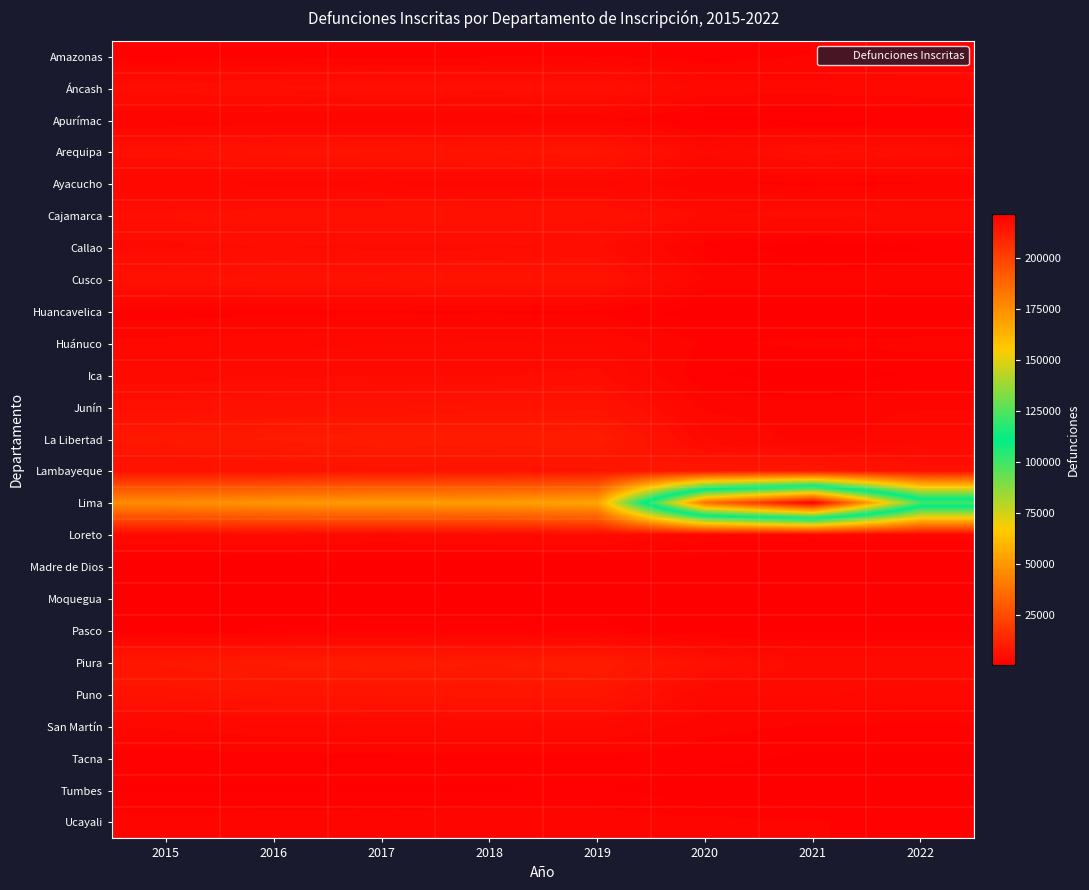

Rank the series by their maximum value, from lowest to highest.

Madre de Dios, Moquegua, Tumbes, Pasco, Tacna, Huancavelica, Amazonas, Apurímac, Ucayali, Ayacucho, San Martín, Huánuco, Loreto, Callao, Ica, Áncash, Cajamarca, Junín, Cusco, Puno, Arequipa, Lambayeque, Piura, La Libertad, Lima